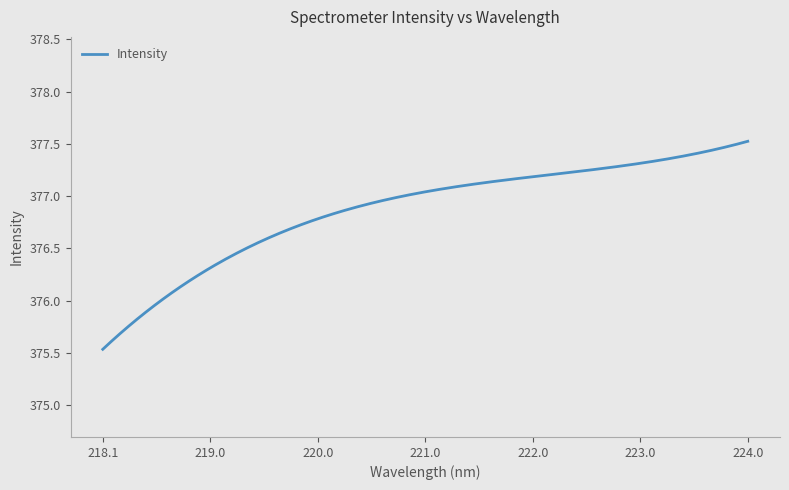

What is the minimum value shown in the chart?

375.5